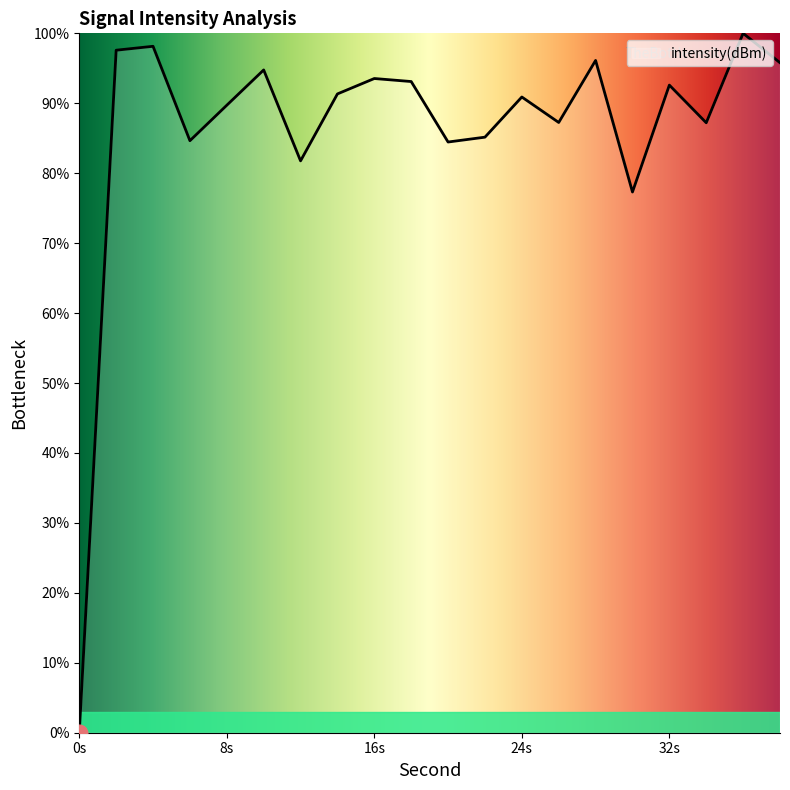

How many lines are shown in the chart?

1